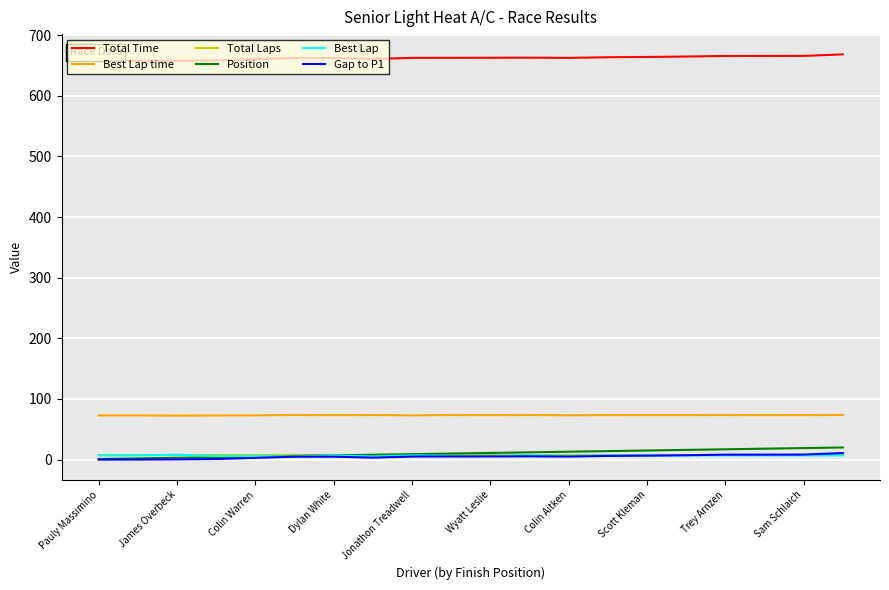

True or false: Best Lap time and Total Laps intersect in this chart.

False